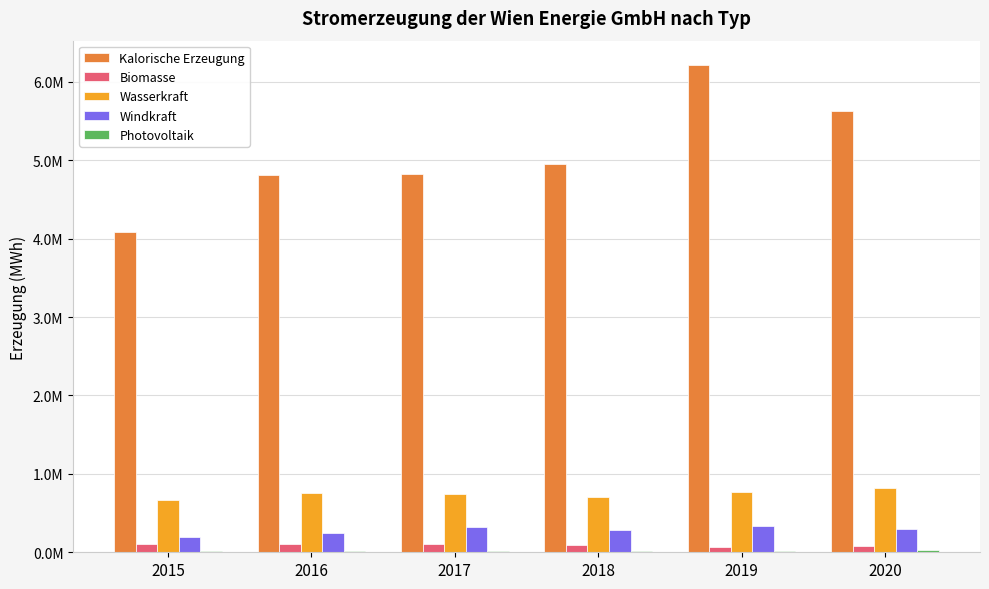

Which series changed the most between 2019 and 2020?

Kalorische Erzeugung